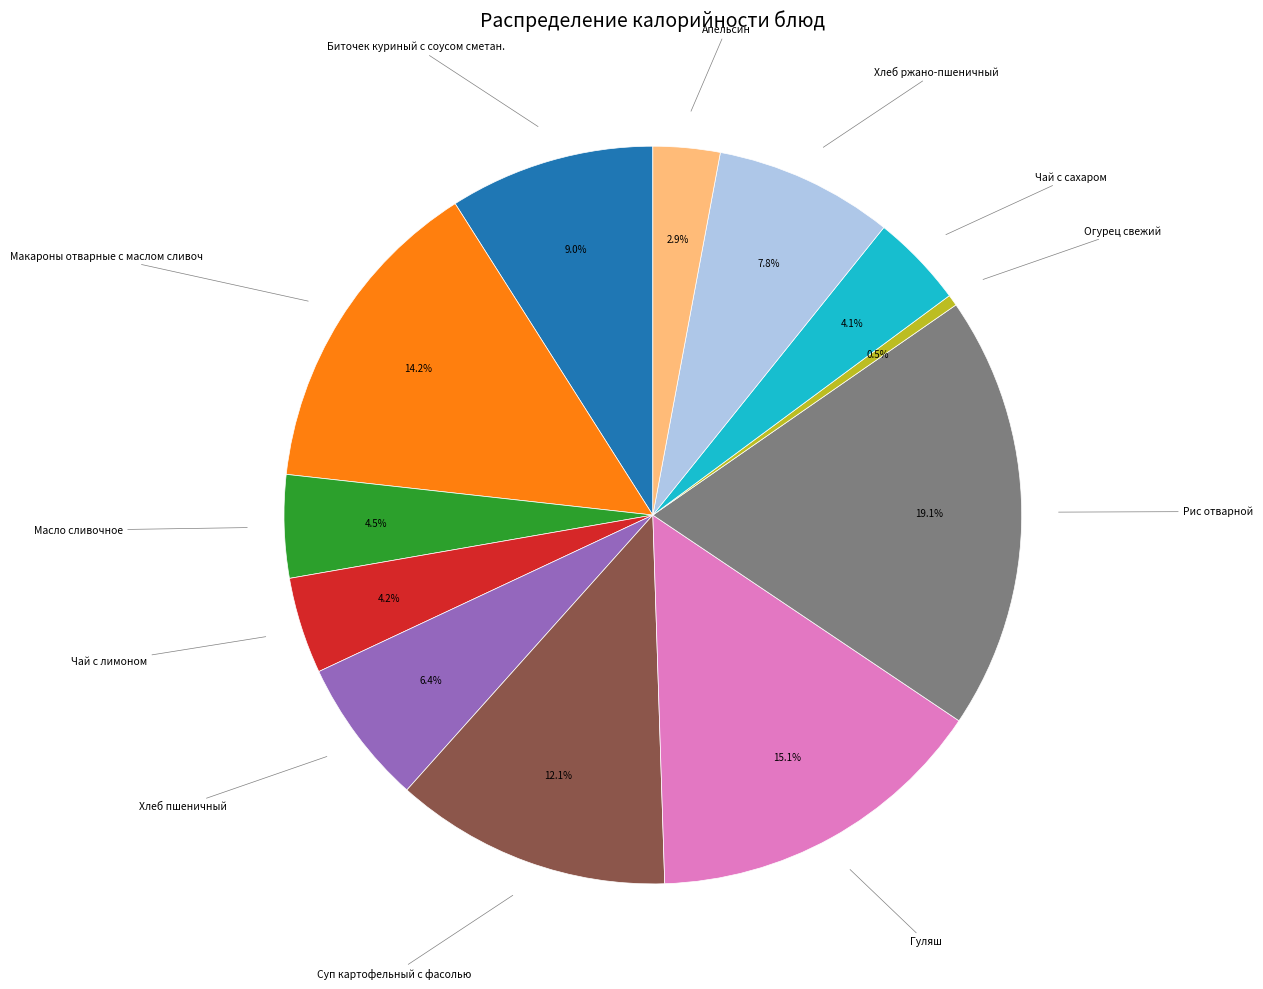

Is there a majority slice in this chart?

No